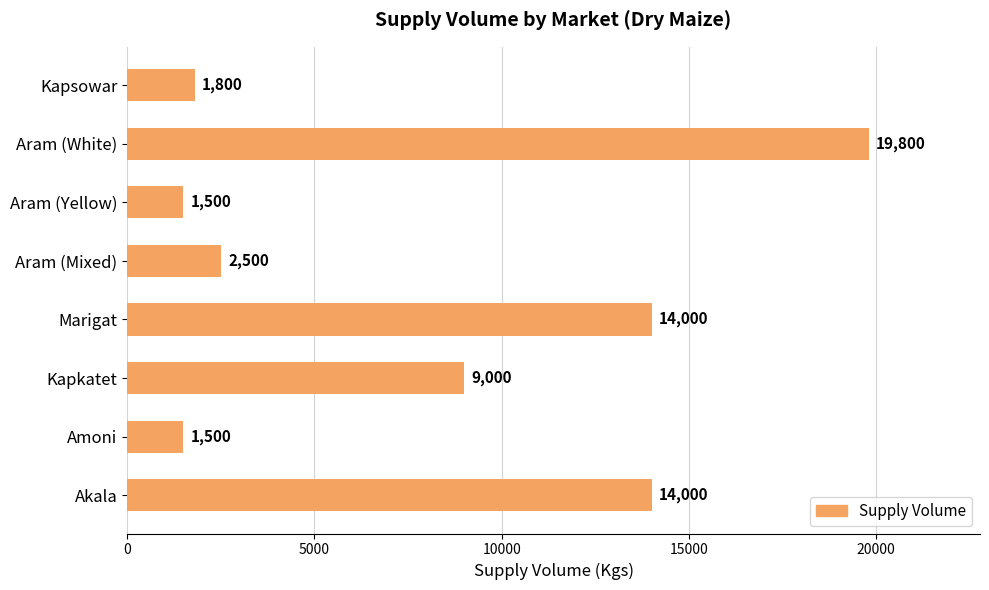

The chart shows a value of 9000 at Kapkatet. True or false?

True